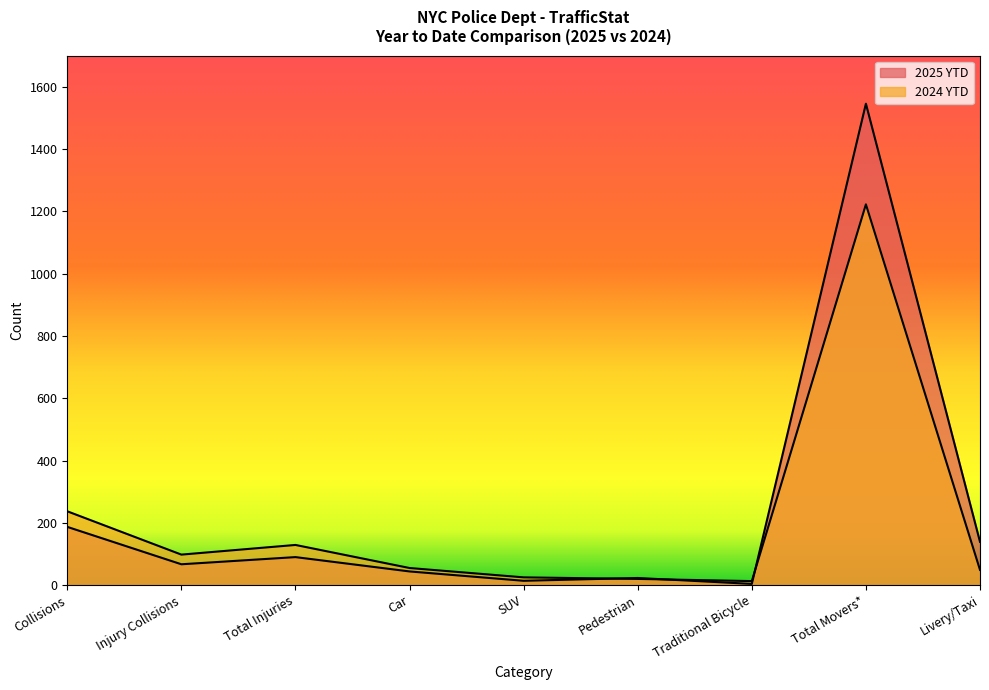

Rank the series at Pedestrian from highest to lowest value.

2025 YTD, 2024 YTD